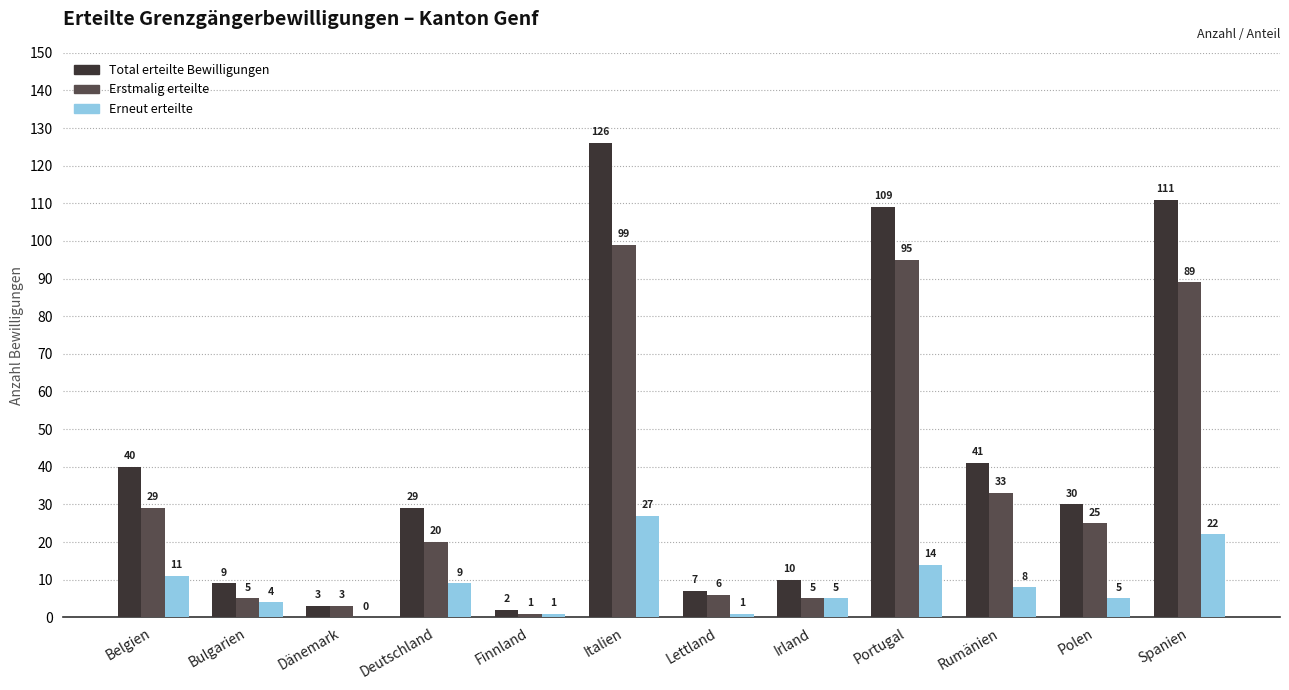

Which series changed the most between Belgien and Finnland?

Total erteilte Bewilligungen